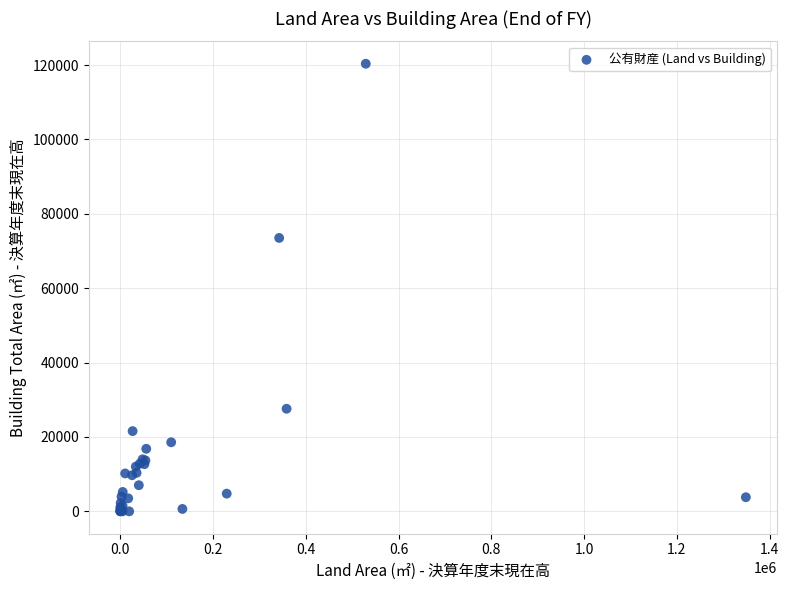

What Y value in the scatter plot is closest to 60175?

73512.0